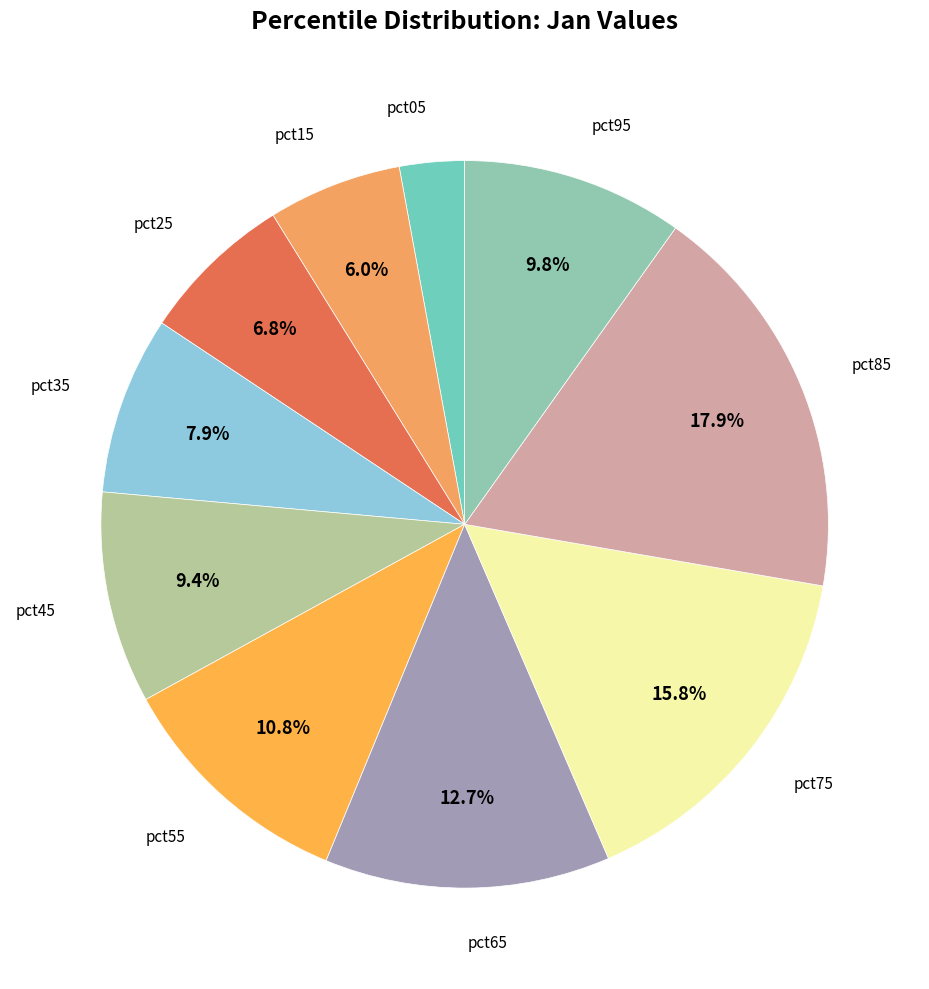

To the nearest percent, what is the difference between the largest and smallest slice percentages?

15%